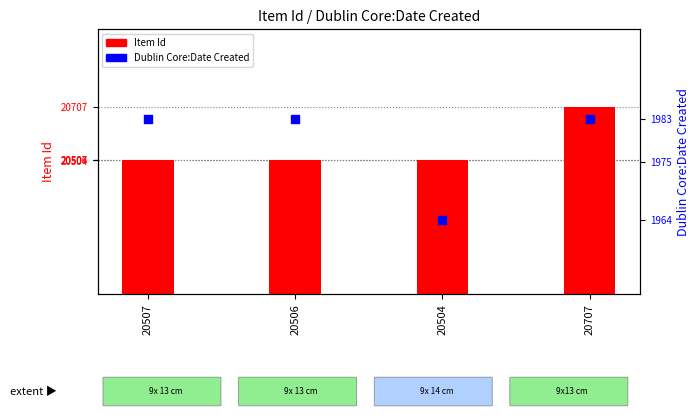

What are all the series names shown in the legend?

Item Id, Dublin Core:Date Created